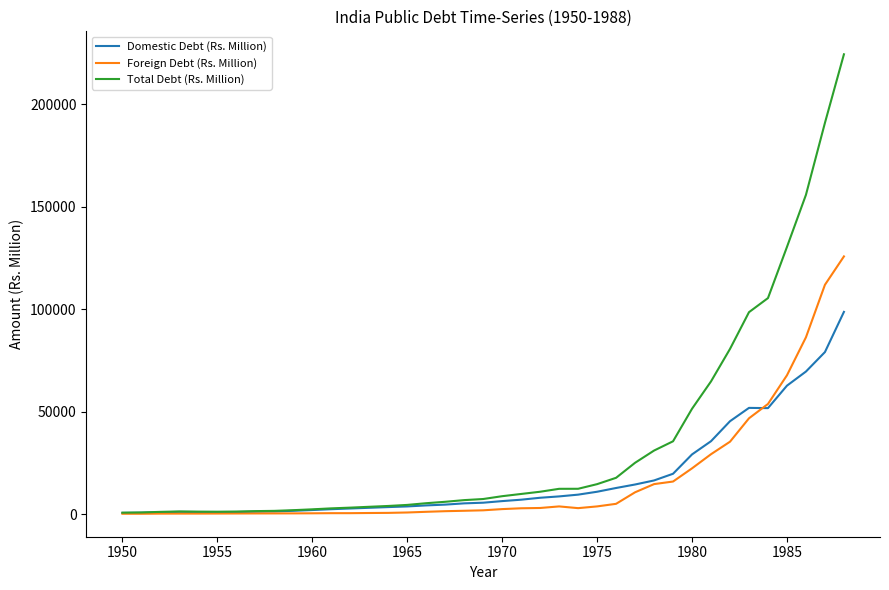

Which series has the widest spread of values?

Total Debt (Rs. Million)